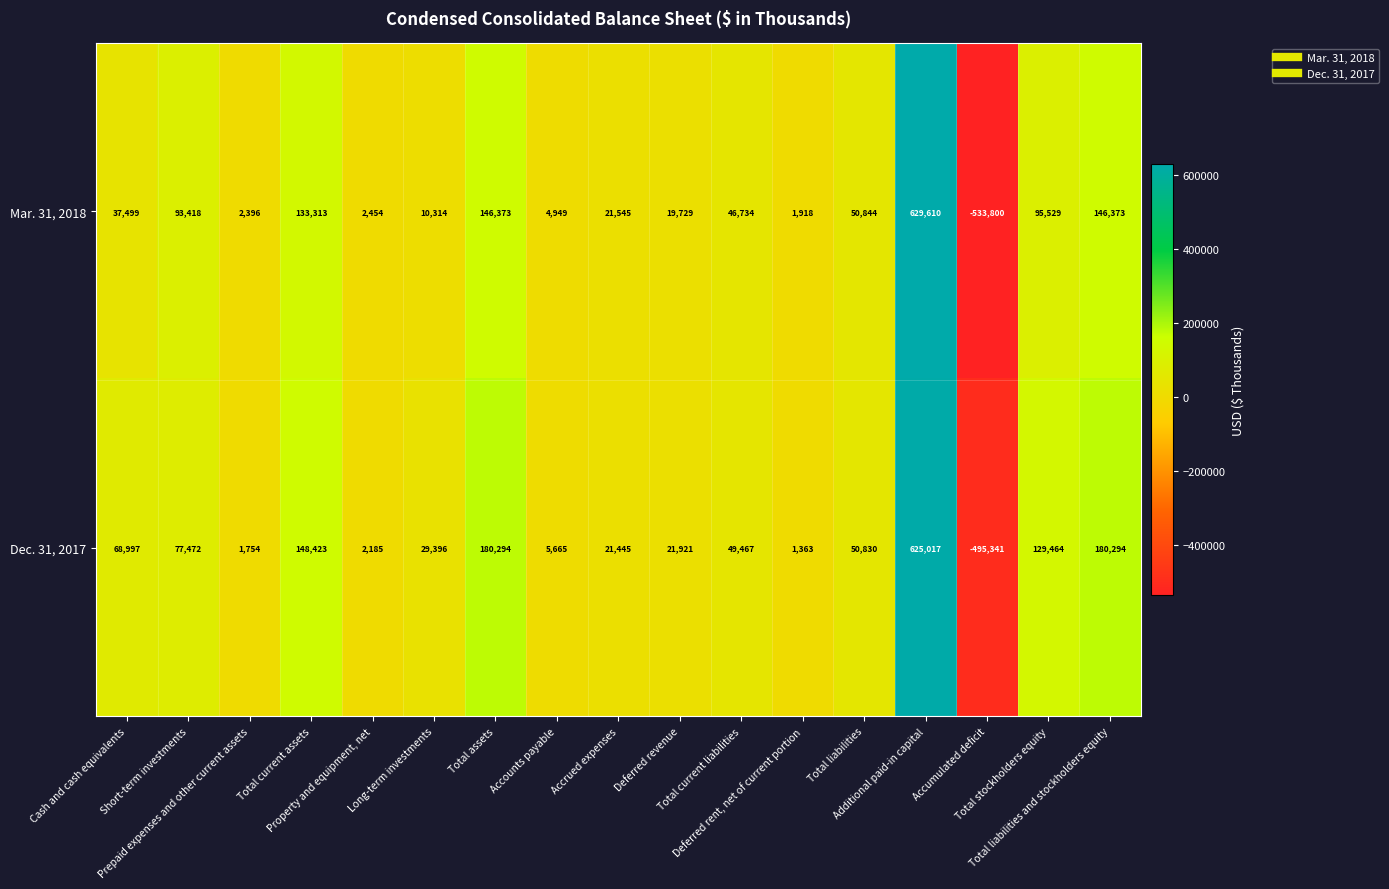

What is the difference between the maximum and minimum values in the Dec. 31, 2017 series?

1120358